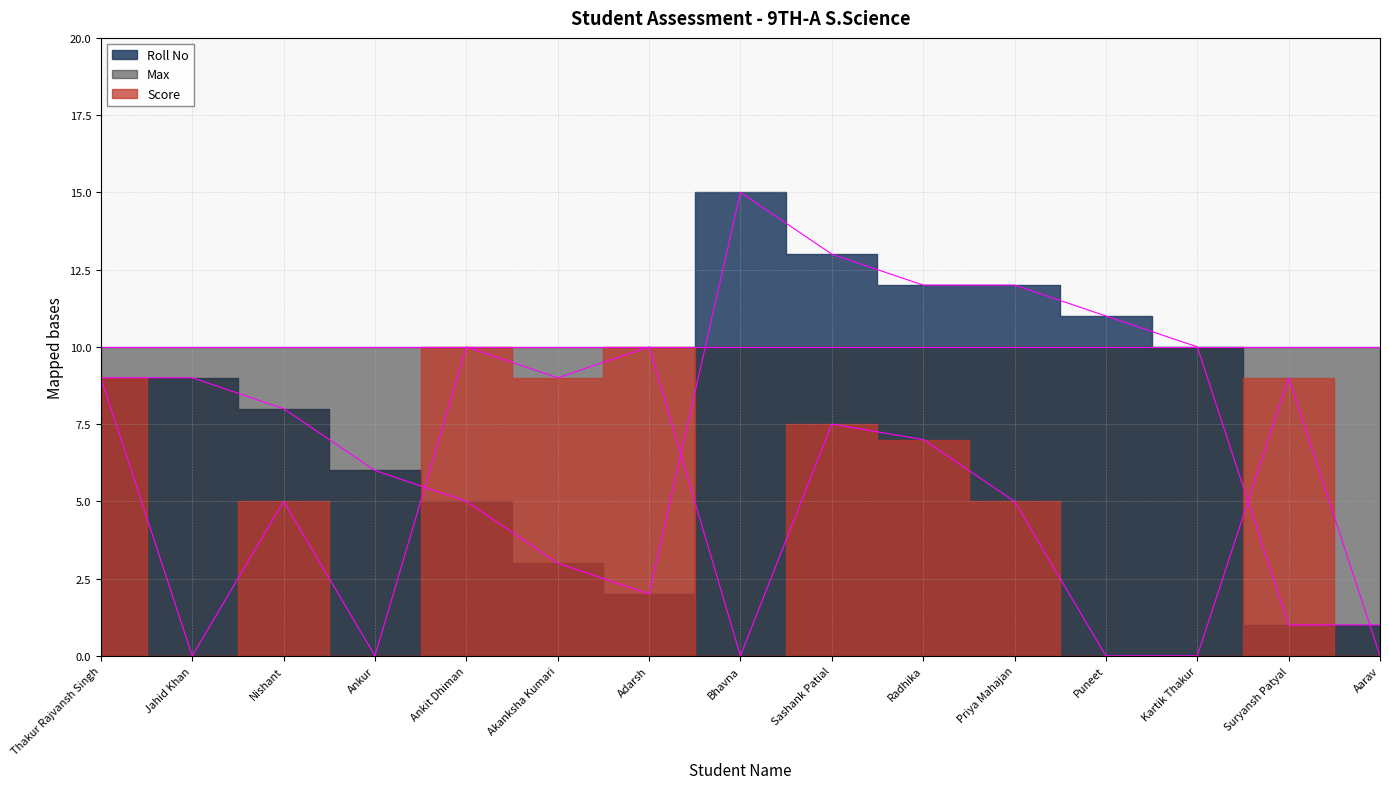

True or false: Roll No has a value of 1.7 at Aarav.

False